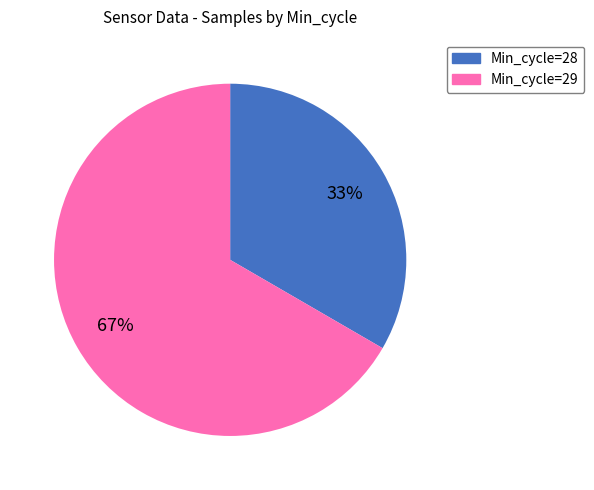

How many segments does this pie chart have?

2